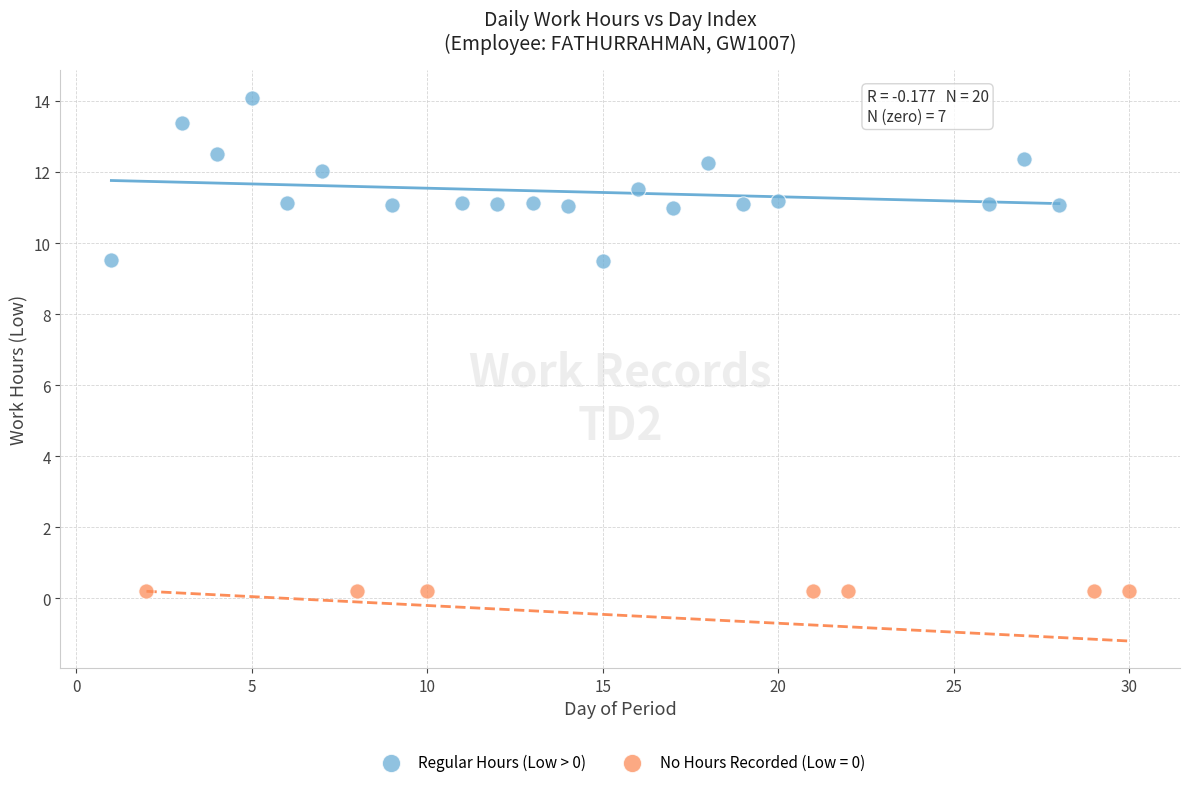

Which series contains the lowest Y value?

No Hours Recorded (Low = 0)